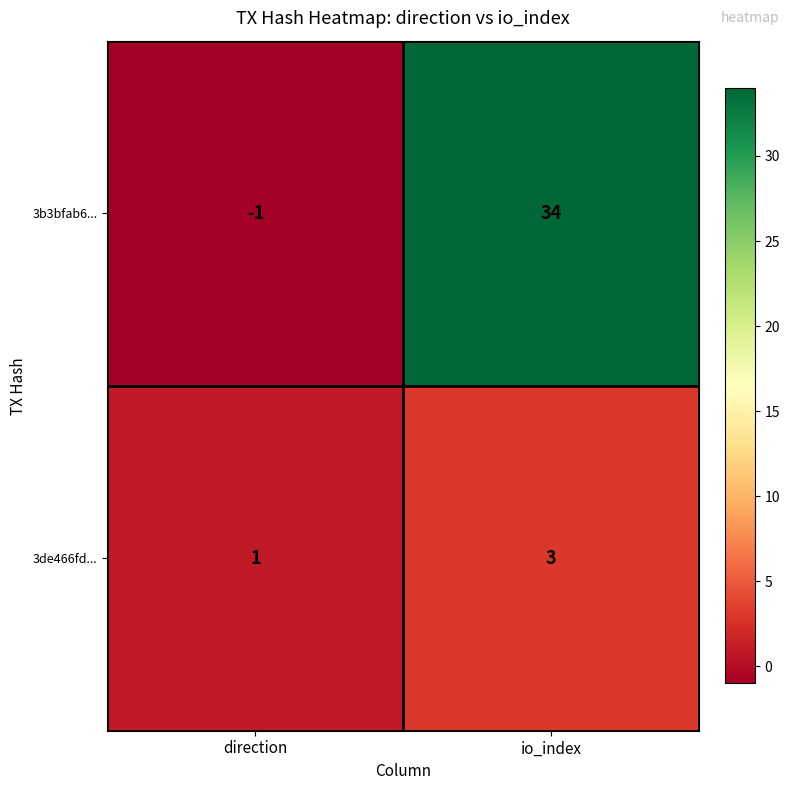

What is the sum of the 3b3bfab6... values at direction and io_index?

33